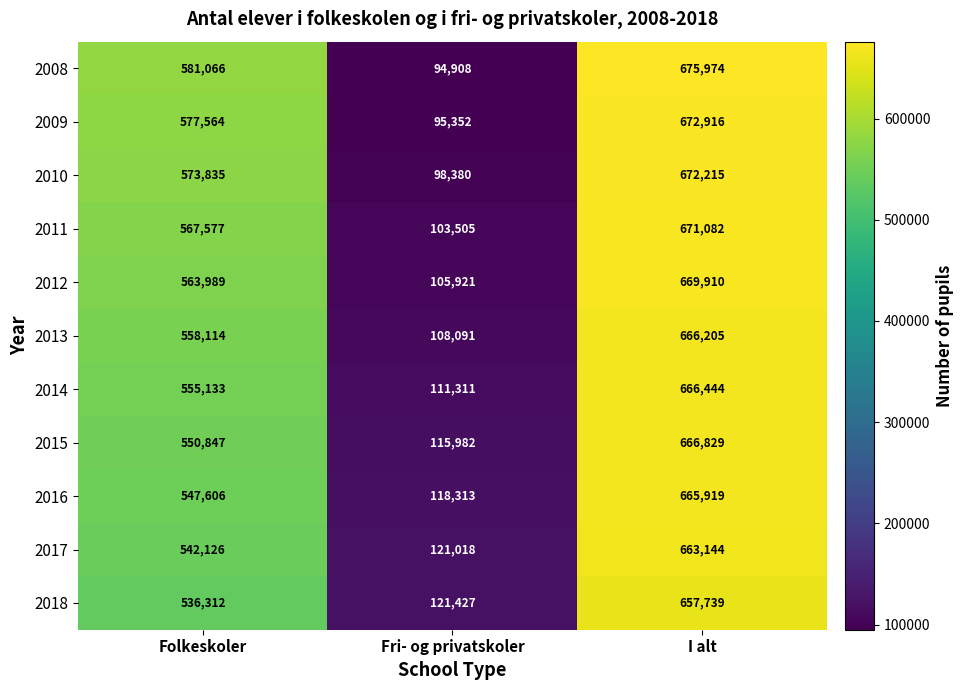

At Fri- og privatskoler, list the series in order from largest to smallest.

2018, 2017, 2016, 2015, 2014, 2013, 2012, 2011, 2010, 2009, 2008